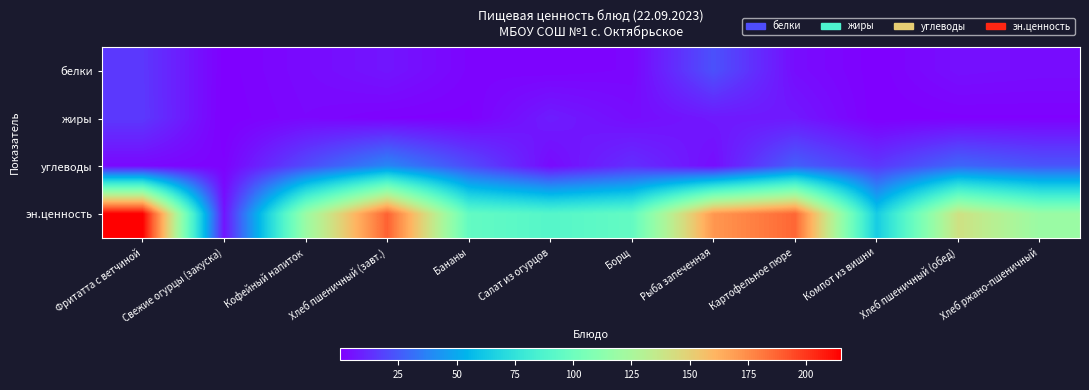

What is the total value across all series at Хлеб пшеничный (обед)?

175.3